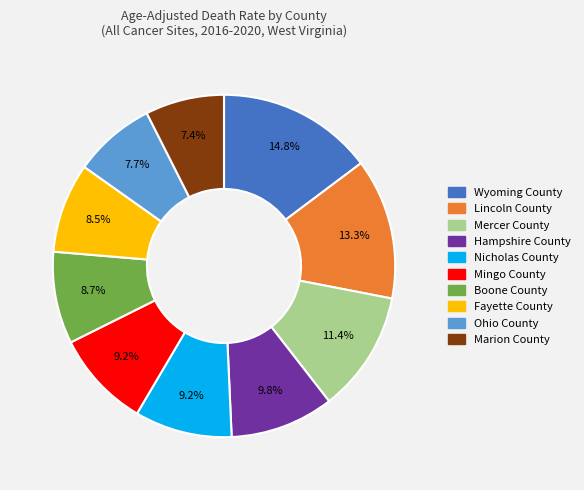

What percentage do Fayette County and Mercer County together represent?

19.9%